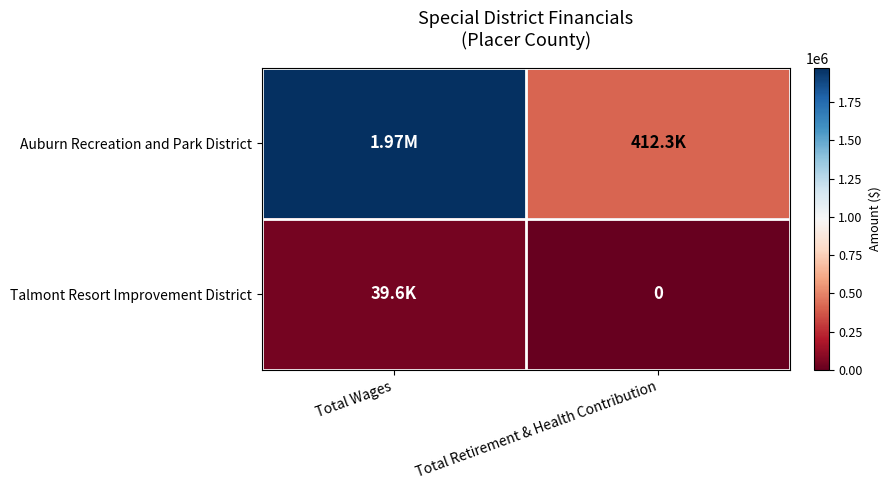

Count the Talmont Resort Improvement District values in the range 0 to 39562.

2